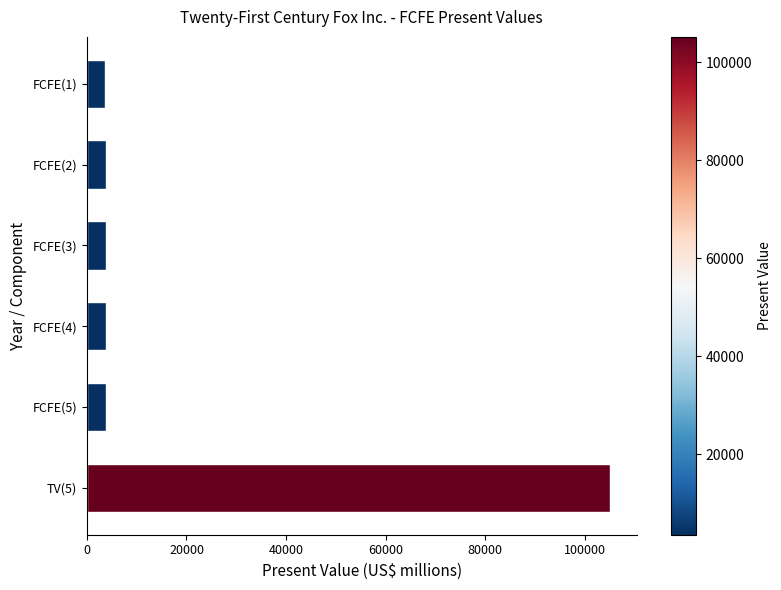

What is the difference between the second highest and second lowest values?

145